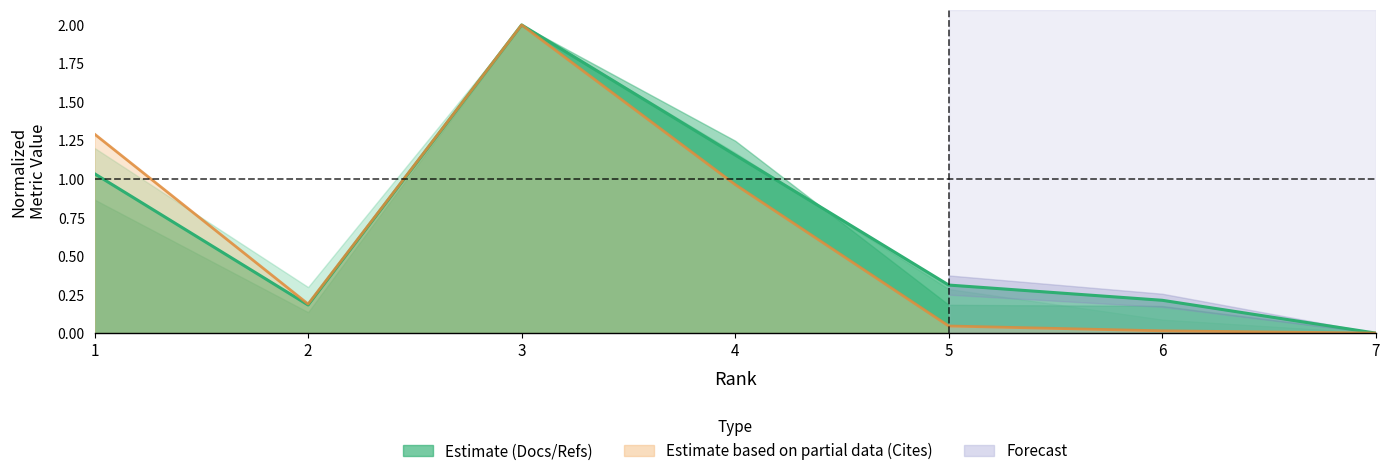

Reading left to right, what are all the values shown in this chart?

Total Docs. (2021): 1=1.0	2=0.2	3=2.0	4=1.2	5=0.3	6=0.2	7=0.0
Total Refs.: 1=1.3	2=0.2	3=2.0	4=1.0	5=0.0	6=0.0	7=0.0